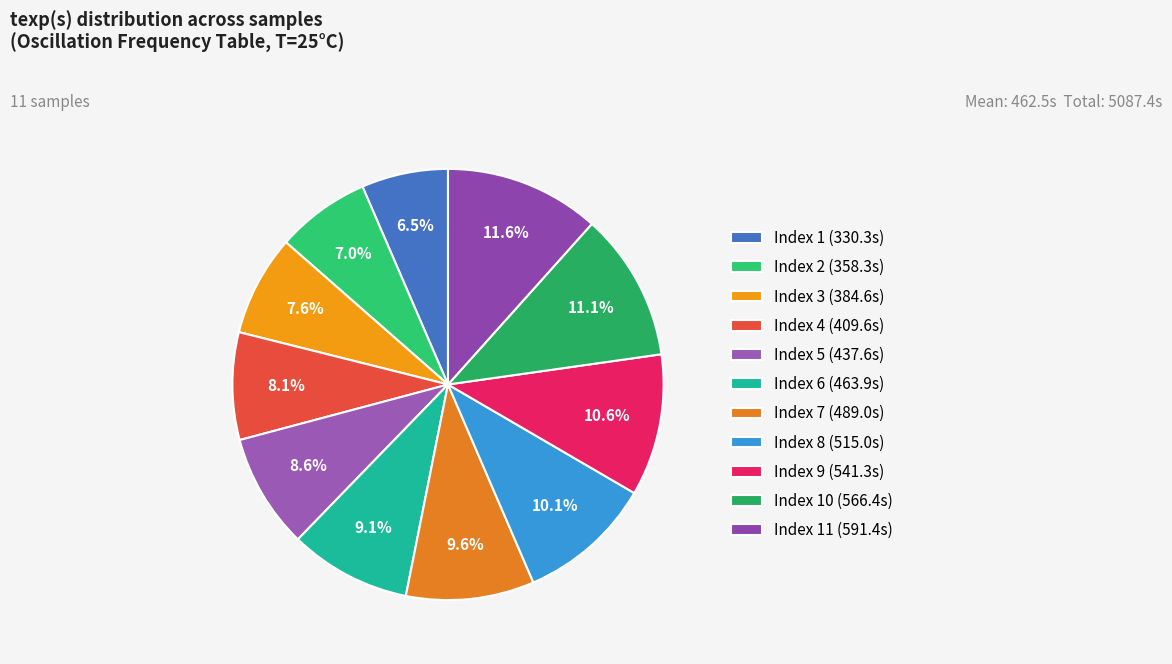

Which category has the biggest portion of the pie?

11